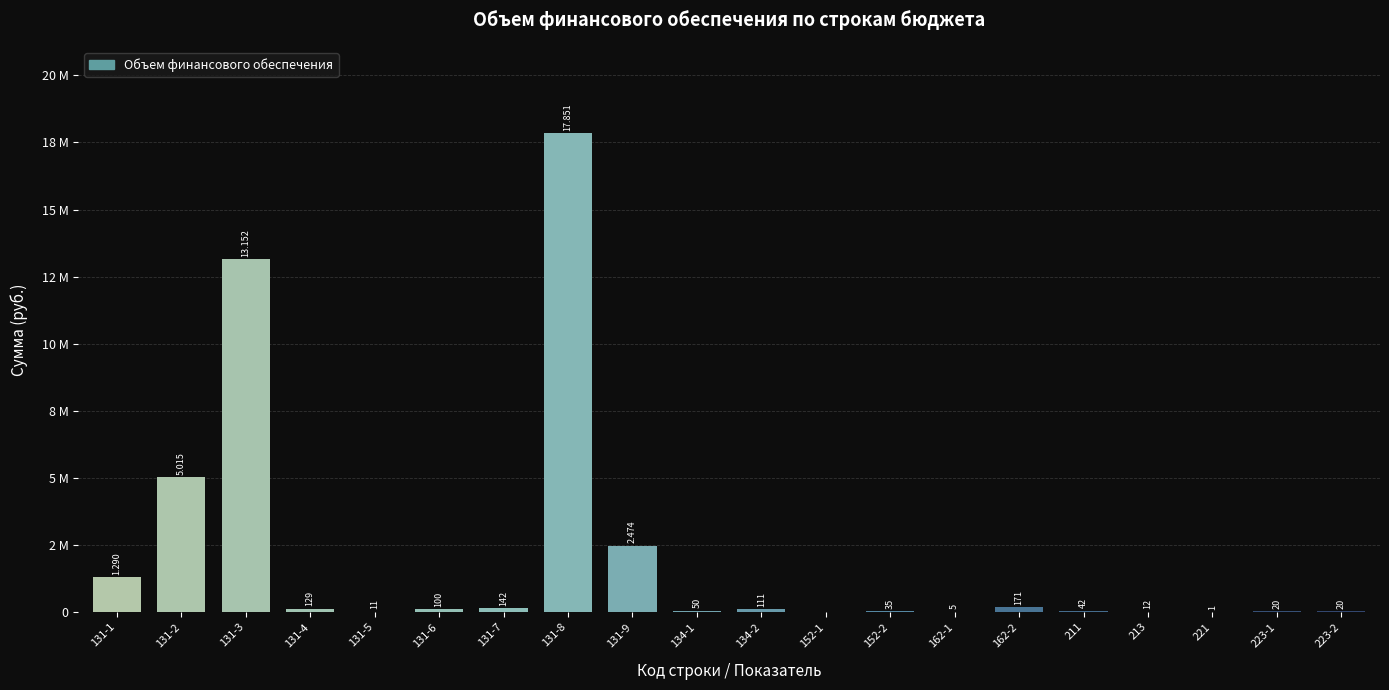

What position from the right is 131-1?

20